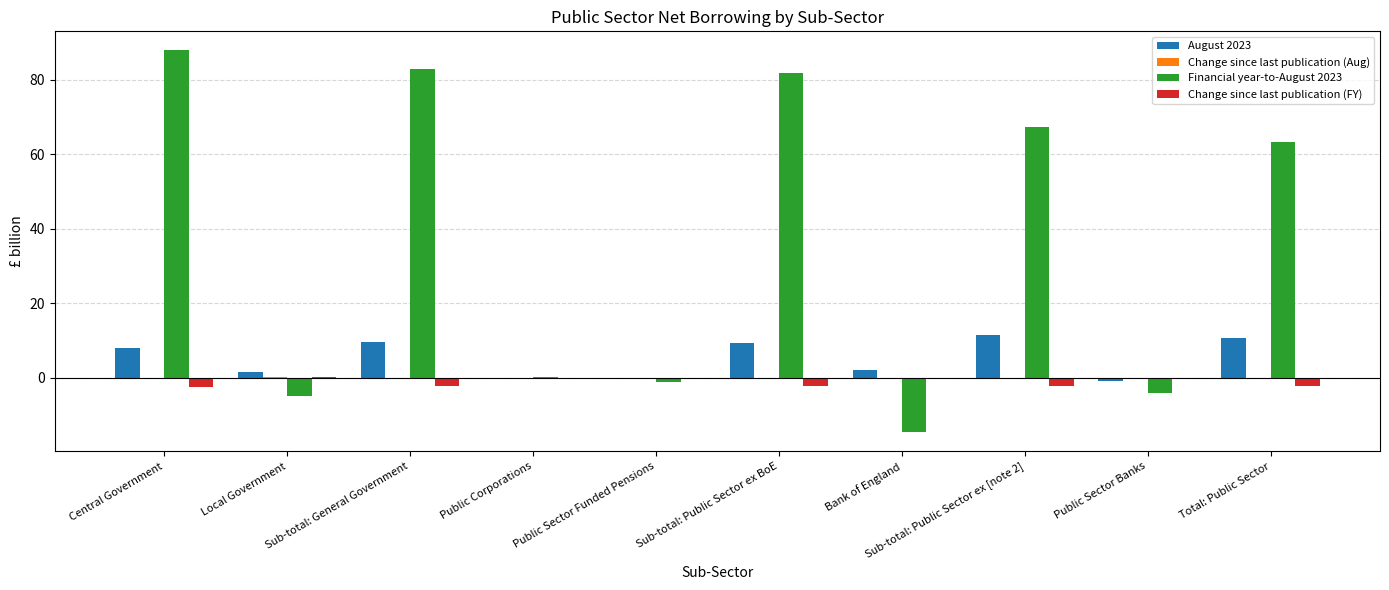

What is the average value of the August 2023 series?

5.1